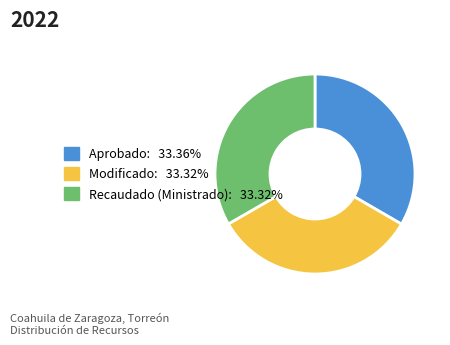

Is Recaudado (Ministrado) the majority of the pie?

No